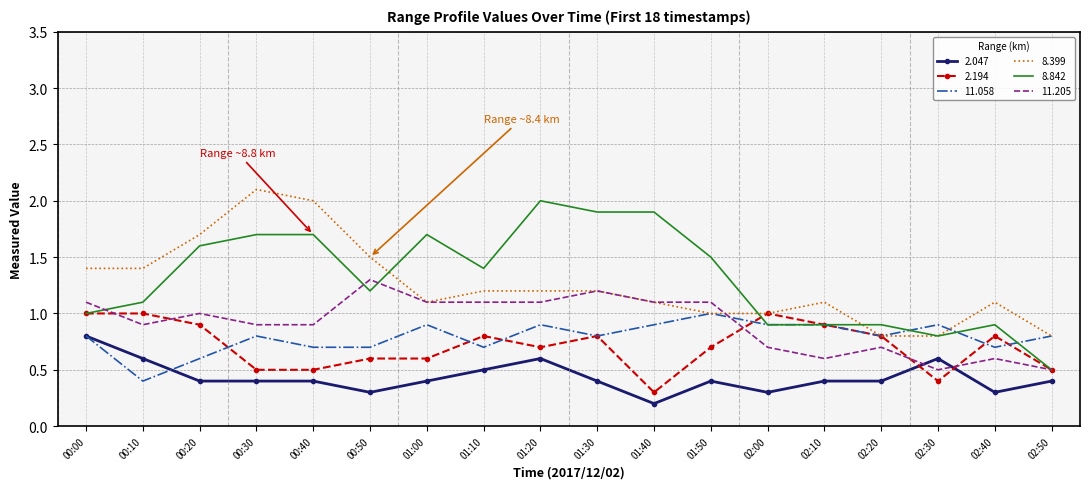

The 11.058 series shows 0.8 at 00:30. True or false?

True